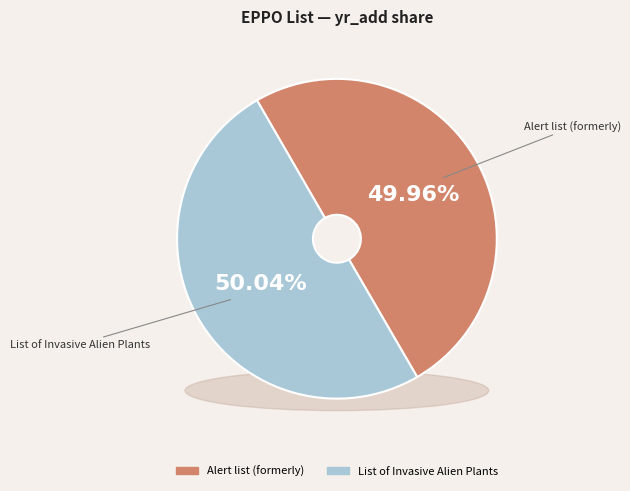

How many segments does this pie chart have?

2